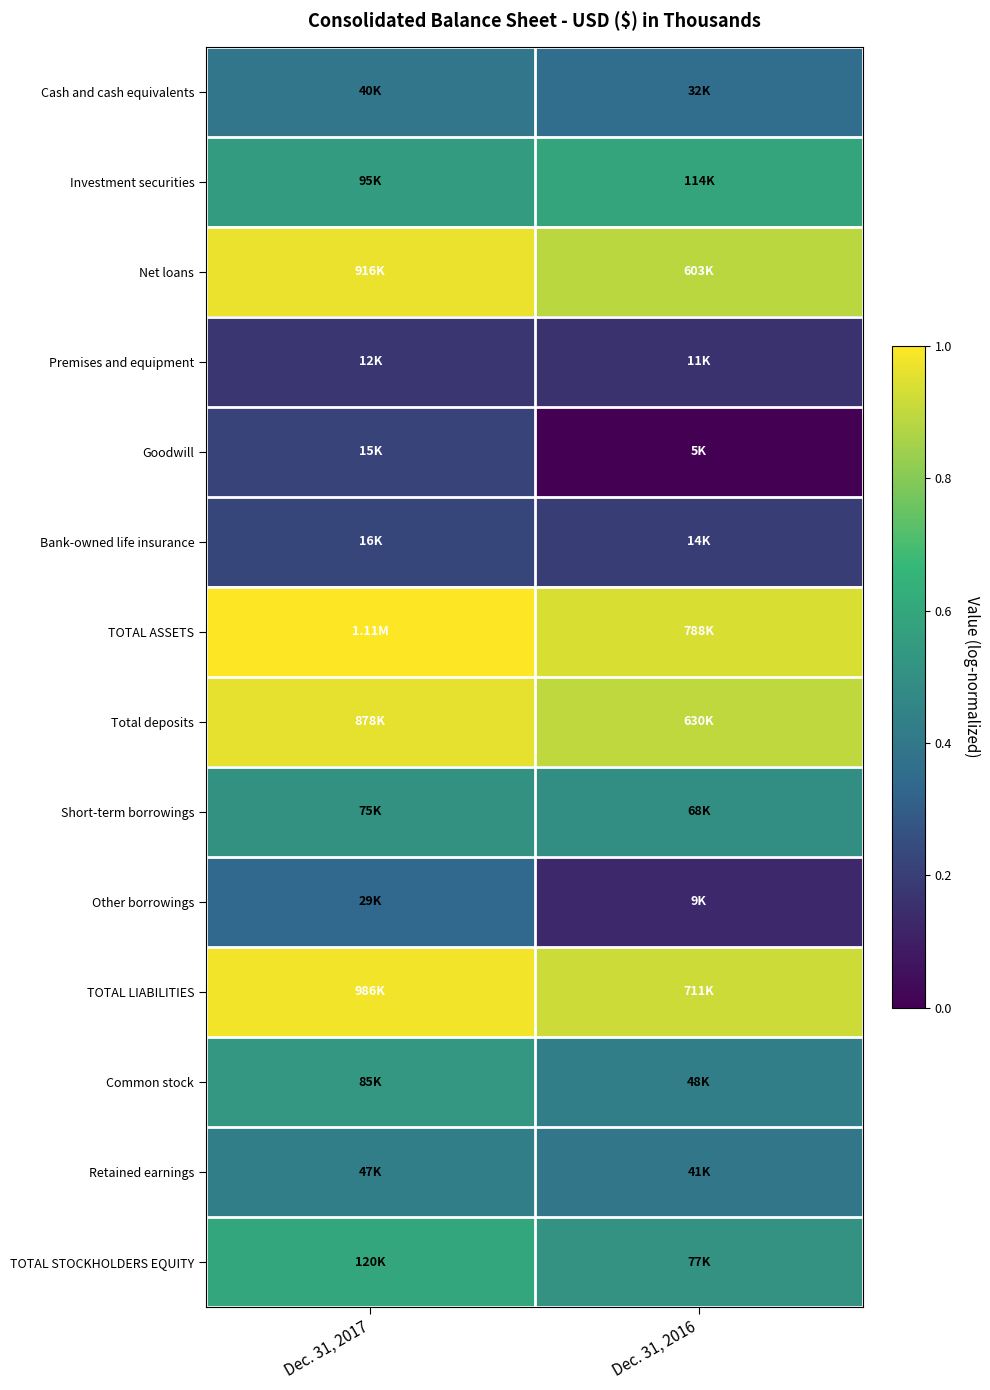

Reading left to right, transcribe all the data shown in this chart.

Cash and cash equivalents: Dec. 31, 2017=0.4	Dec. 31, 2016=0.4
Investment securities: Dec. 31, 2017=0.6	Dec. 31, 2016=0.6
Net loans: Dec. 31, 2017=1.0	Dec. 31, 2016=0.9
Premises and equipment: Dec. 31, 2017=0.2	Dec. 31, 2016=0.2
Goodwill: Dec. 31, 2017=0.2	Dec. 31, 2016=0.0
Bank-owned life insurance: Dec. 31, 2017=0.2	Dec. 31, 2016=0.2
TOTAL ASSETS: Dec. 31, 2017=1.0	Dec. 31, 2016=0.9
Total deposits: Dec. 31, 2017=1.0	Dec. 31, 2016=0.9
Short-term borrowings: Dec. 31, 2017=0.5	Dec. 31, 2016=0.5
Other borrowings: Dec. 31, 2017=0.3	Dec. 31, 2016=0.1
TOTAL LIABILITIES: Dec. 31, 2017=1.0	Dec. 31, 2016=0.9
Common stock: Dec. 31, 2017=0.5	Dec. 31, 2016=0.4
Retained earnings: Dec. 31, 2017=0.4	Dec. 31, 2016=0.4
TOTAL STOCKHOLDERS EQUITY: Dec. 31, 2017=0.6	Dec. 31, 2016=0.5